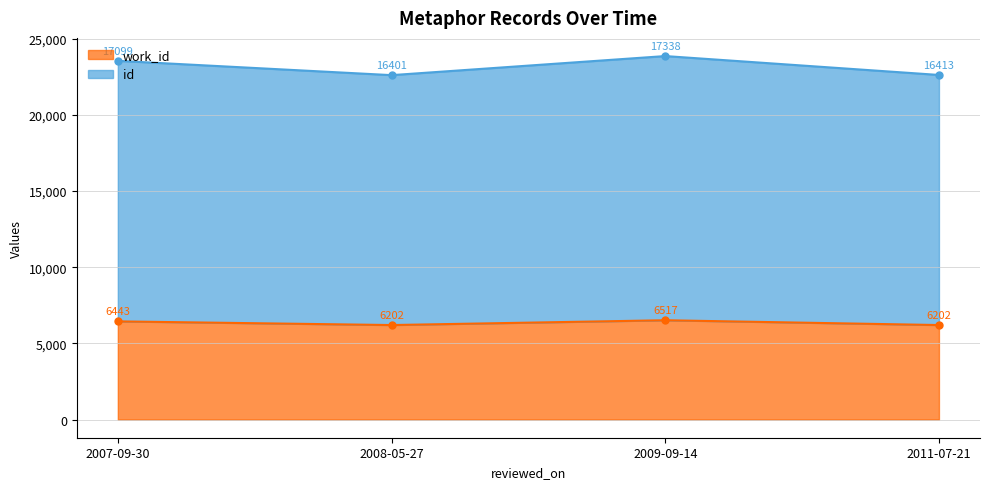

True or false: id has more than 2 interior local peaks.

False